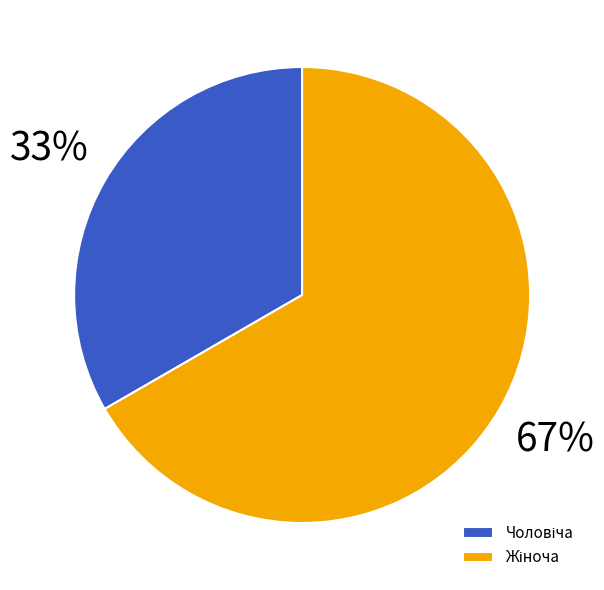

Is there a majority slice in this chart?

Yes